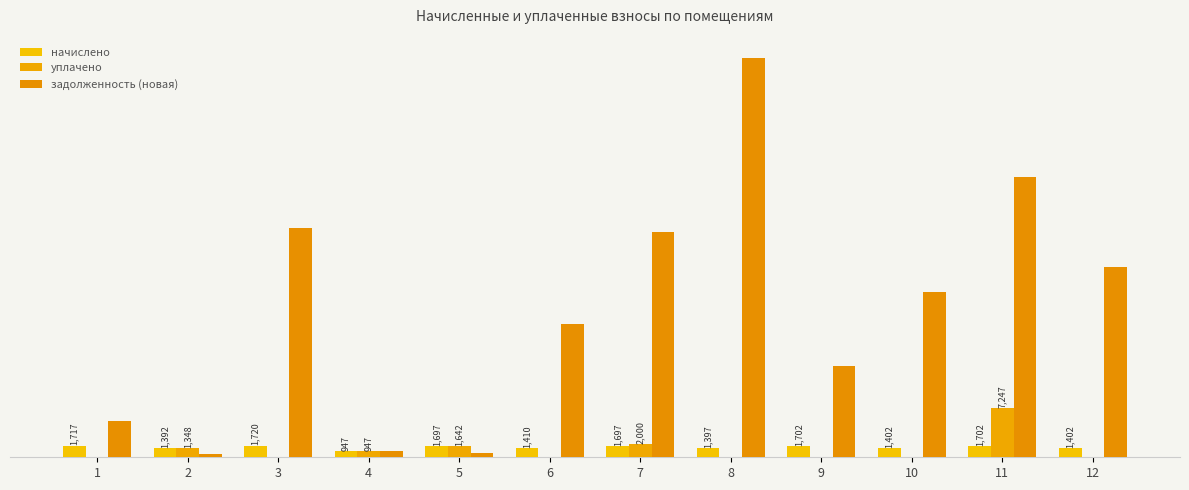

What is the total value across all series at 8?

60504.7